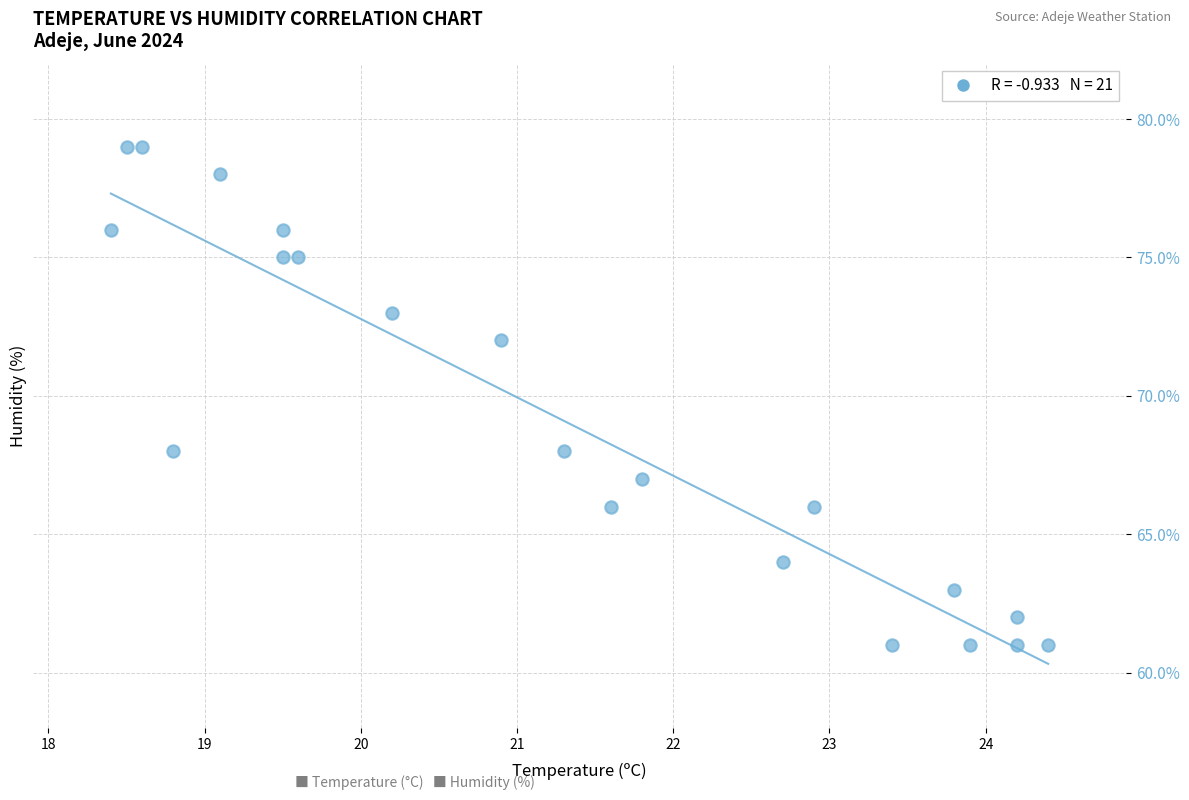

What is the range of Y values (max minus min)?

18